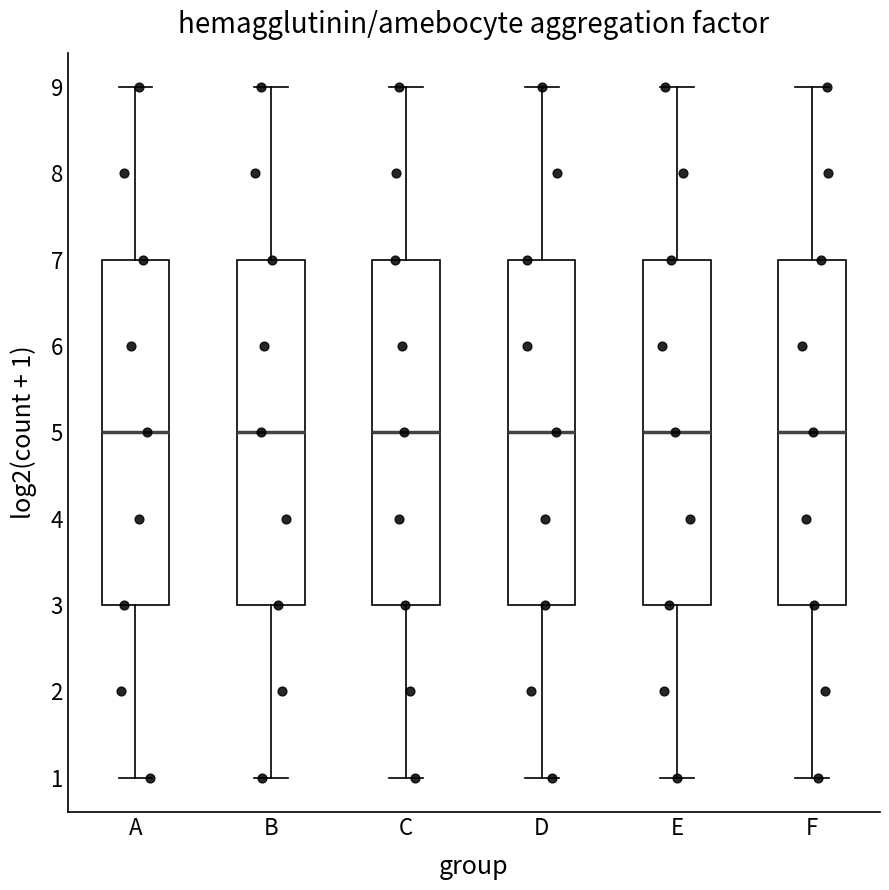

Reading left to right, read every box against the y-axis: the position of its median line, the range the box covers, and the ends of its whiskers. The values are not printed on the chart, so give them approximately, as read against the axis.

A: median 5, box 3 to 7, whiskers 1 to 9
B: median 5, box 3 to 7, whiskers 1 to 9
C: median 5, box 3 to 7, whiskers 1 to 9
D: median 5, box 3 to 7, whiskers 1 to 9
E: median 5, box 3 to 7, whiskers 1 to 9
F: median 5, box 3 to 7, whiskers 1 to 9